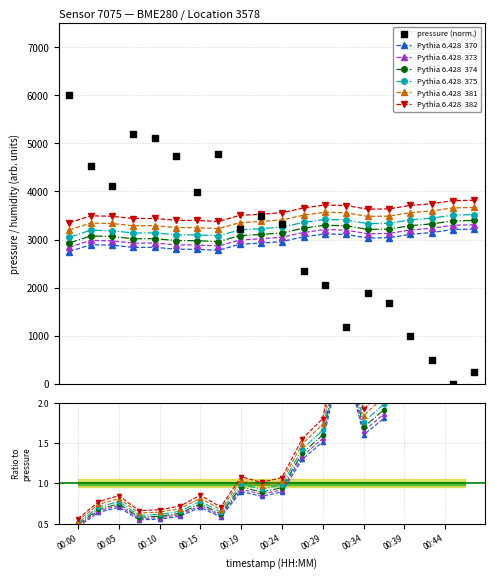

At which category is the sum across all series the highest?

00:00